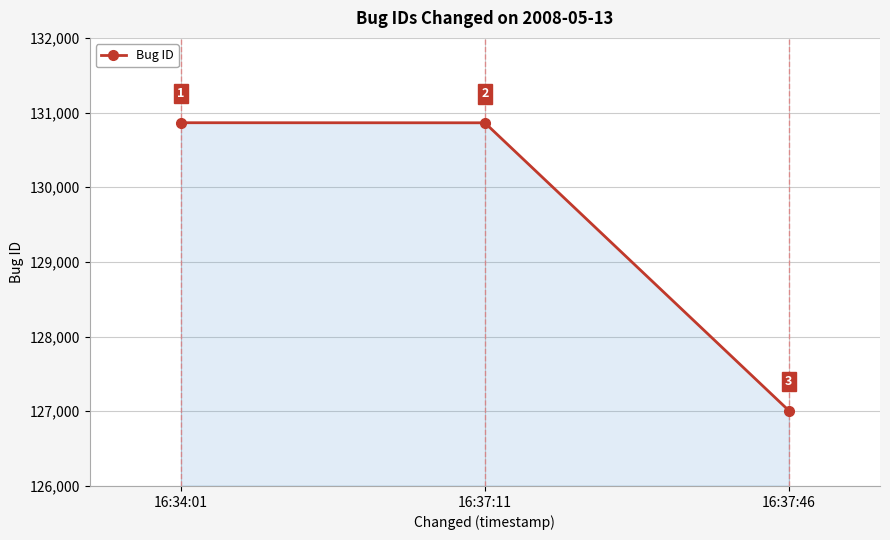

Is it true that the value at 16:37:46 is 57401?

False